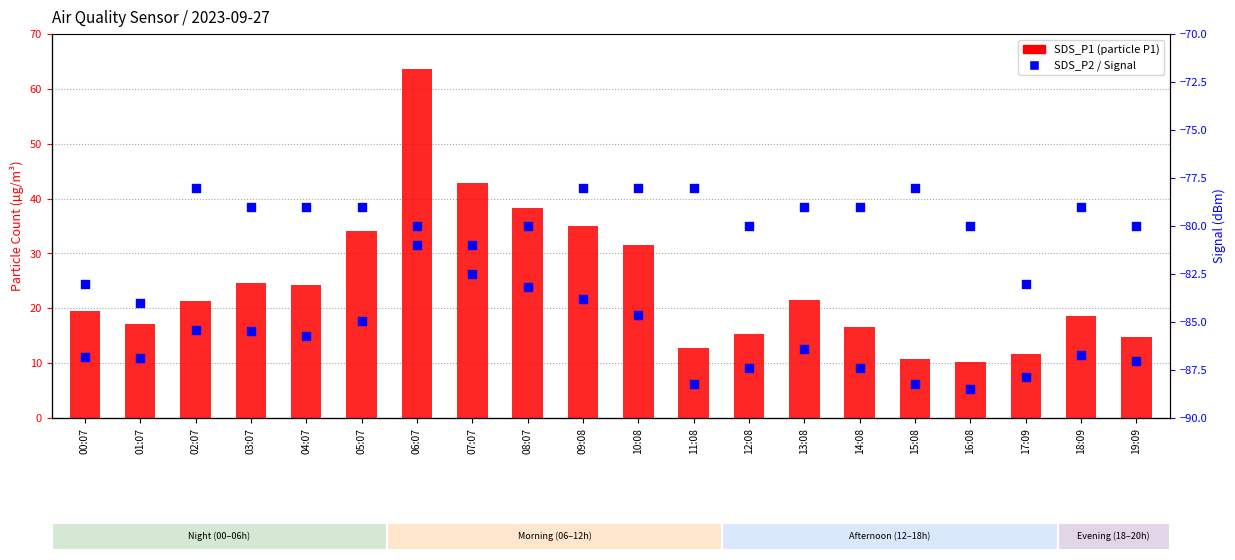

Which series reaches the maximum Y coordinate?

SDS_P1